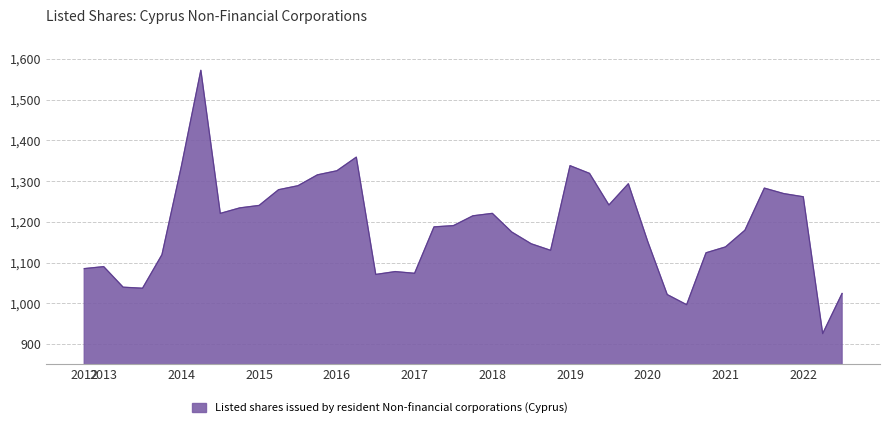

What is the difference between the maximum and minimum values?

646.7